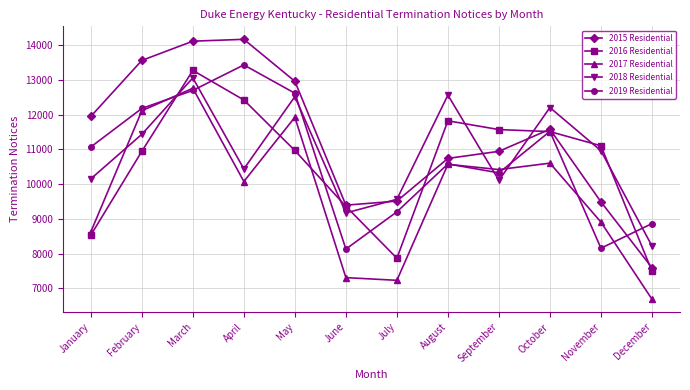

How many interior local valleys does the 2018 Residential series have?

3